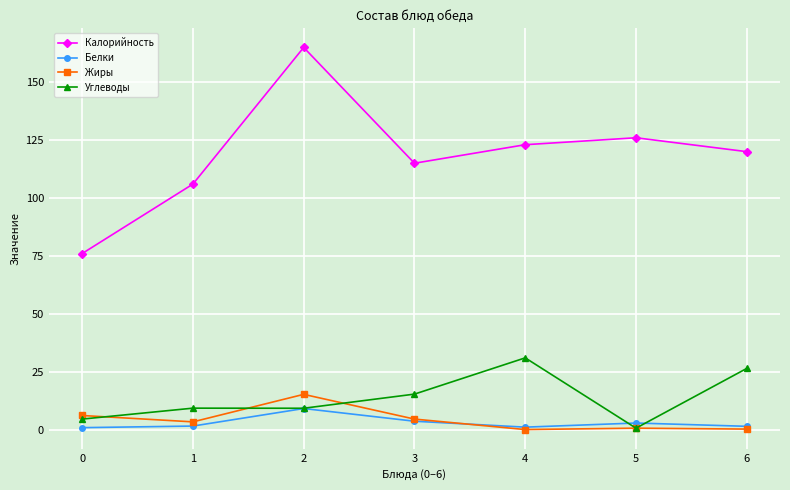

What are all the series names shown in the legend?

Калорийность, Белки, Жиры, Углеводы